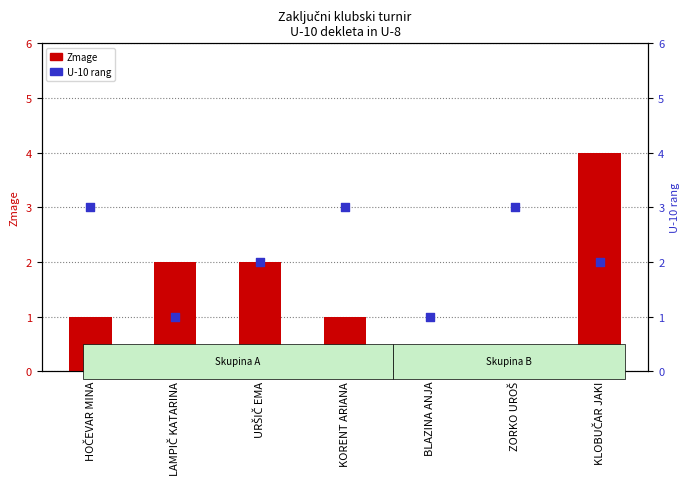

Which series has the largest total across all categories?

U-10 rang